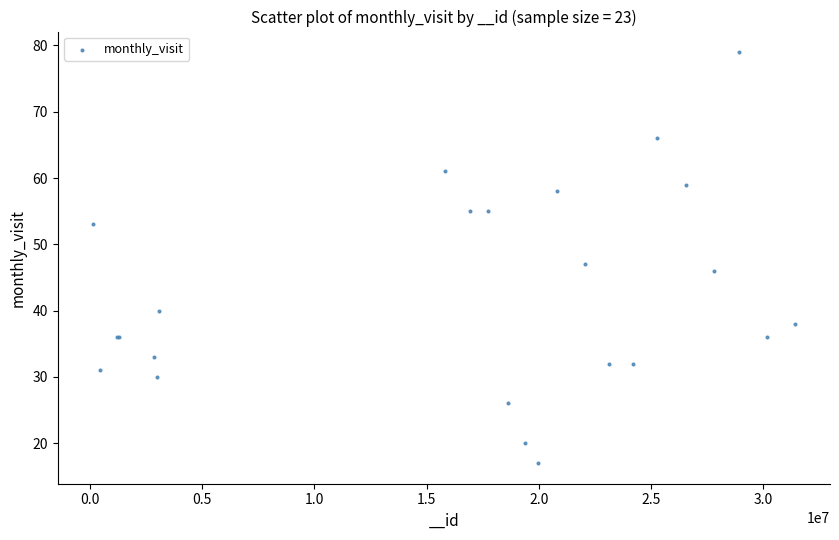

What Y value in the scatter plot is closest to 48?

47